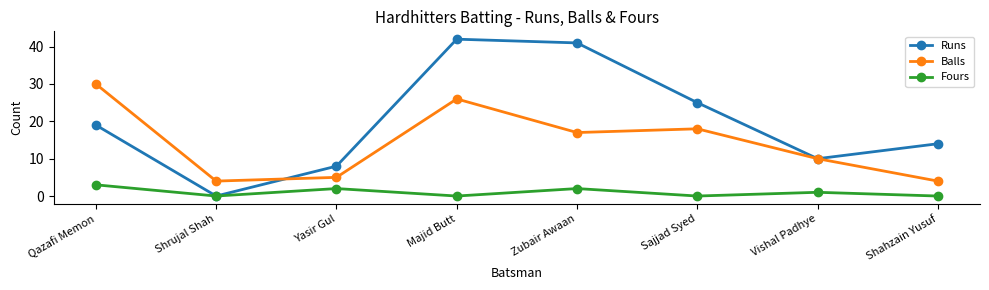

What is the value of the Runs point at the 6th from the left?

25